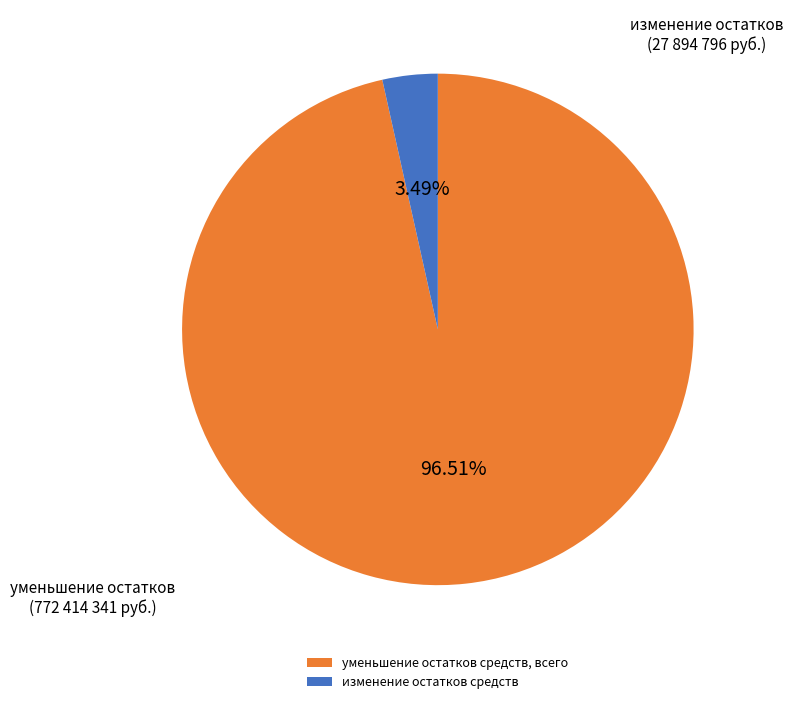

Is there a majority slice in this chart?

Yes